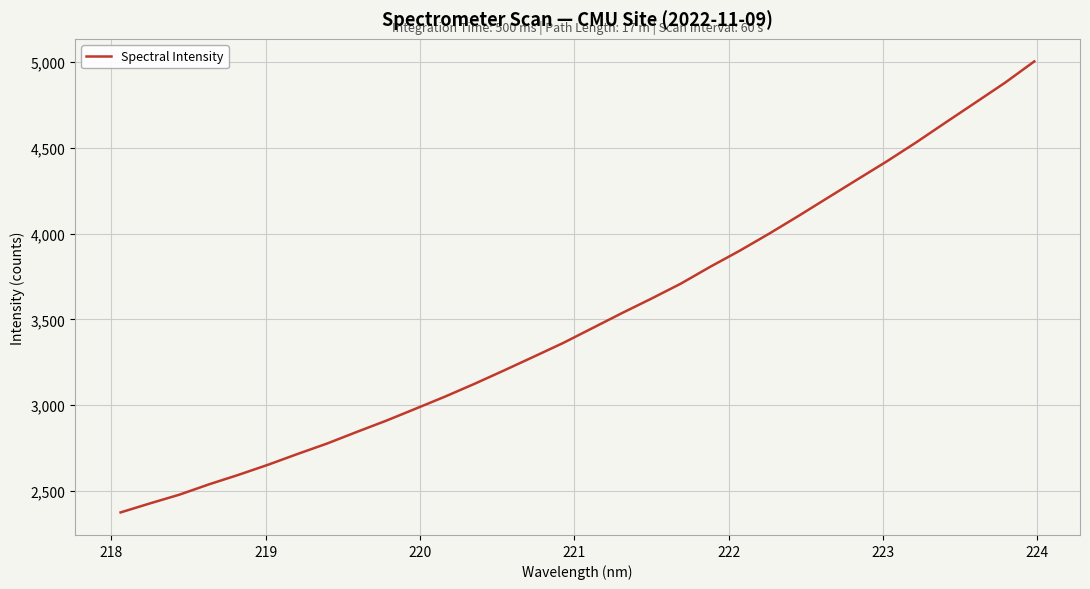

What is the difference between the maximum and minimum values?

2627.9